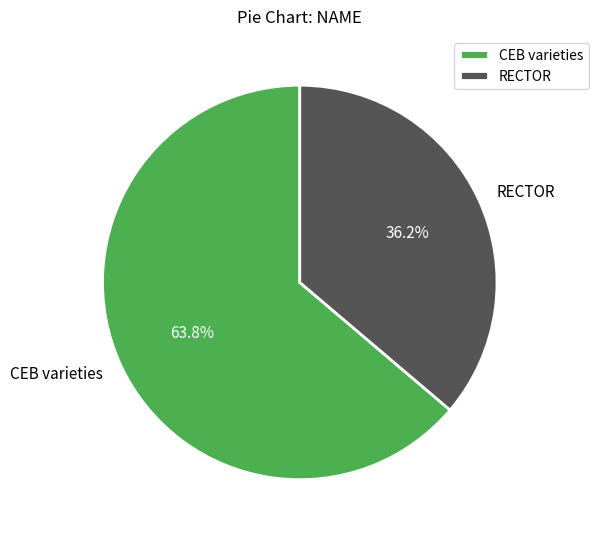

Is RECTOR the majority of the pie?

No